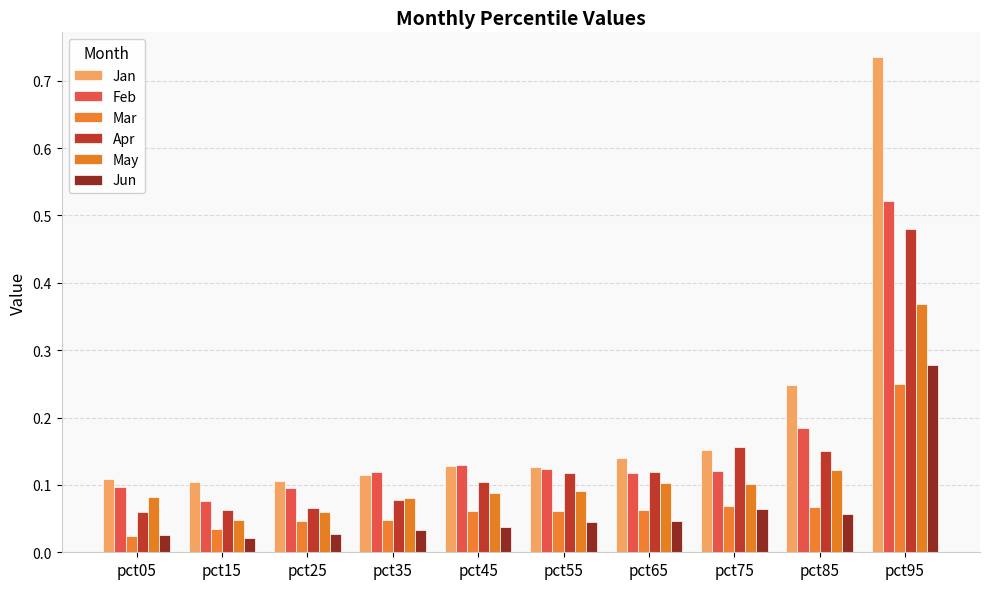

What is the average value of the Feb series?

0.2